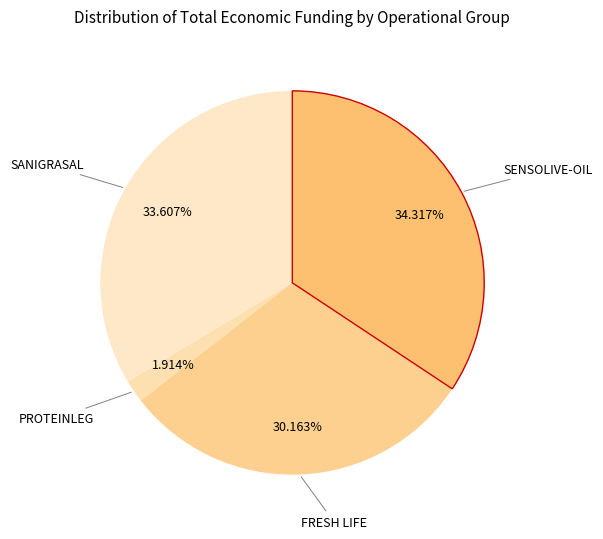

Which slice is the smallest?

PROTEINLEG